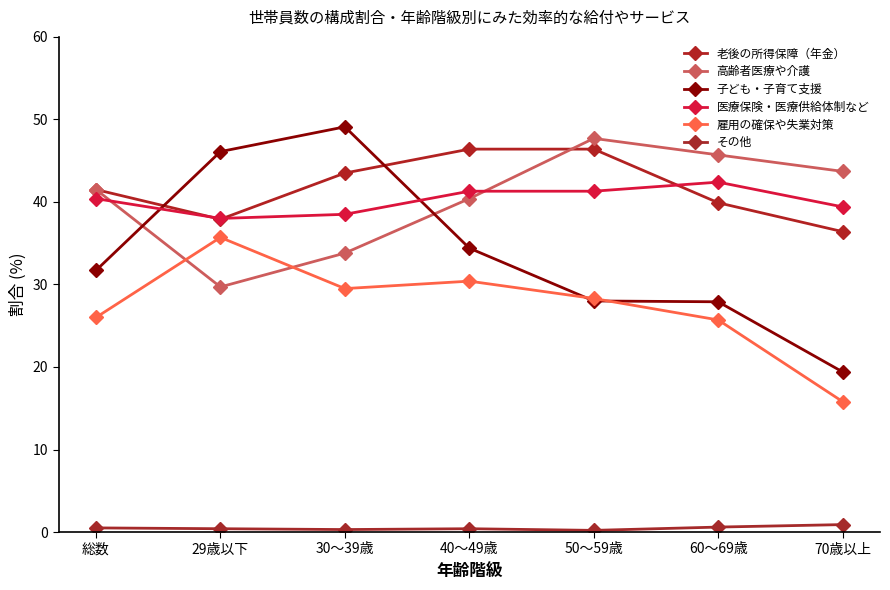

How many values in the 老後の所得保障（年金） series exceed 41?

4